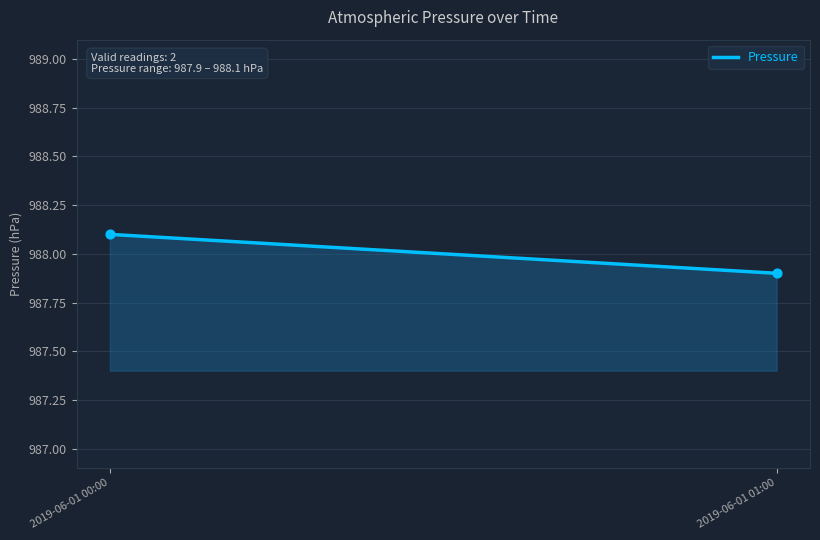

What is the average Y value?

988.0